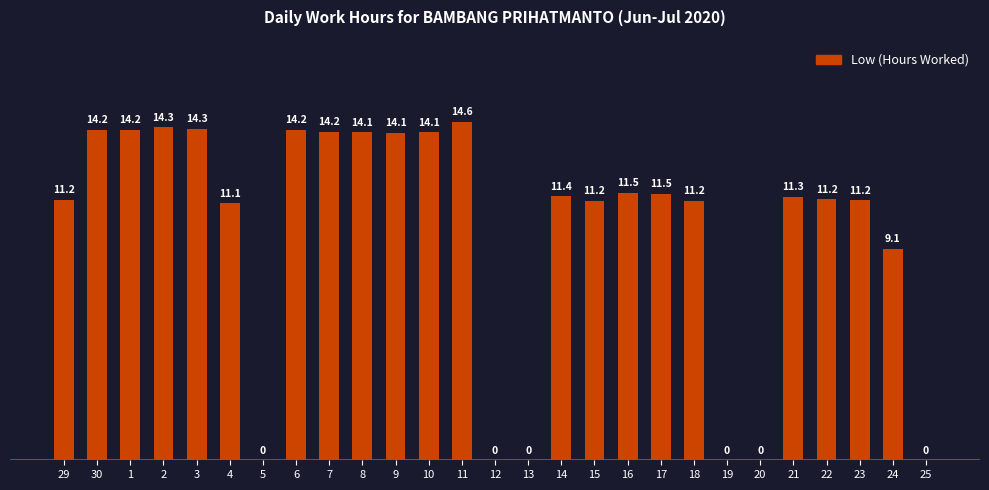

Where is the data nearest to the value 7?

24